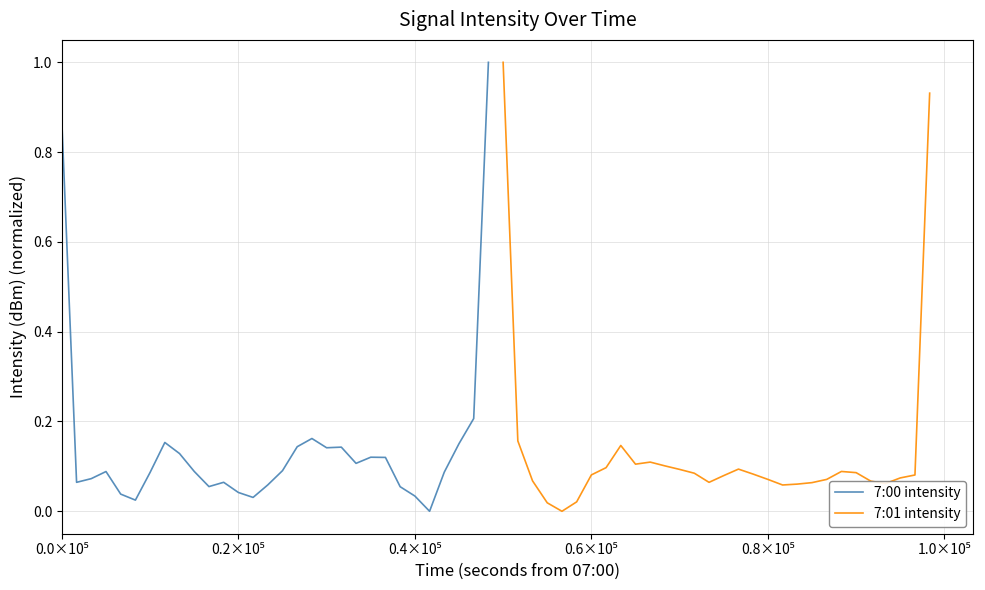

What is the sum of all 7:01 intensity values?

4.1